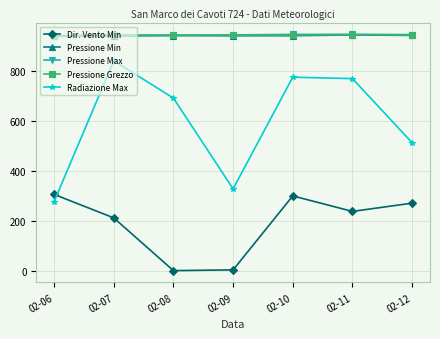

True or false: Radiazione Max has more than 0 points higher than both neighbors.

True